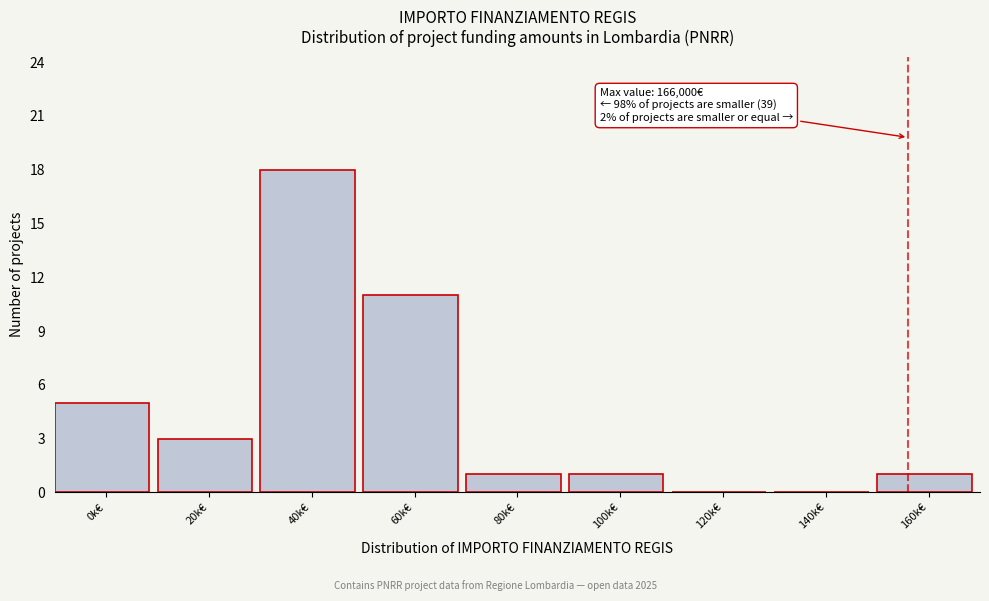

Reading right to left, list all the values displayed in this chart.

160k€=1	140k€=0	120k€=0	100k€=1	80k€=1	60k€=11	40k€=18	20k€=3	0k€=5